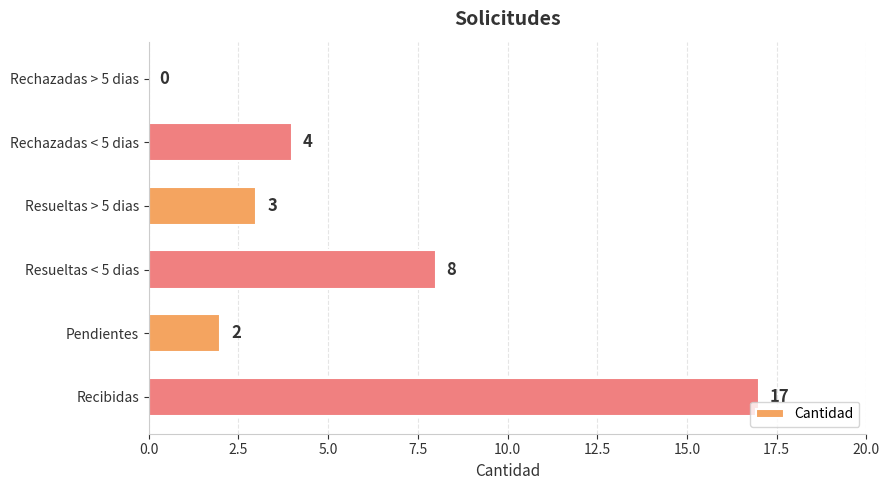

At which category does the chart reach its peak across all series?

Recibidas